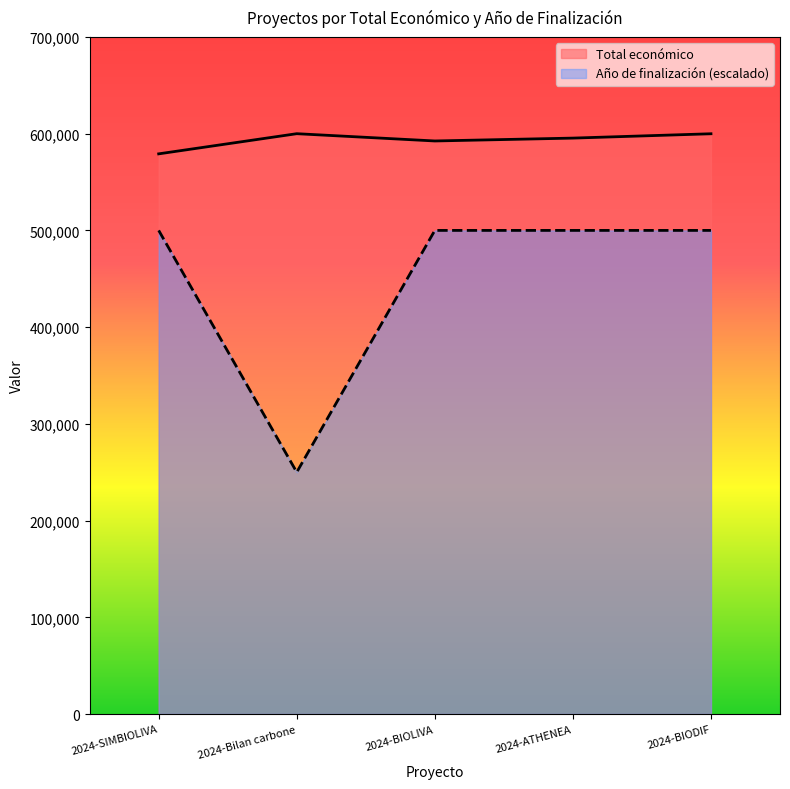

What are all the series names shown in the legend?

Total económico, Año de finalización (escalado)